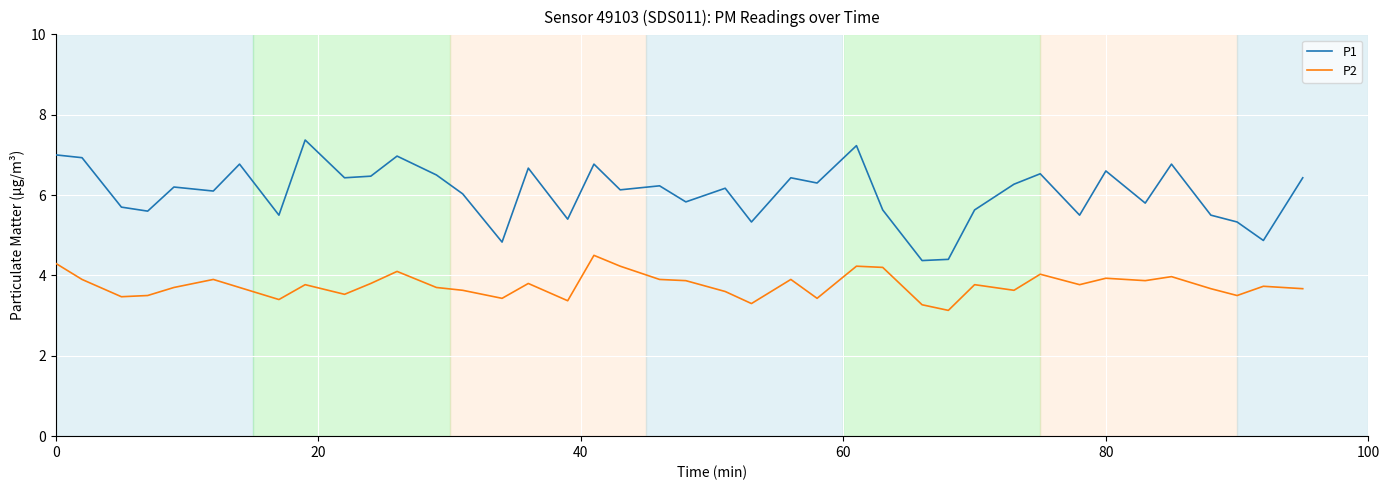

Which series has the largest total across all categories?

P1